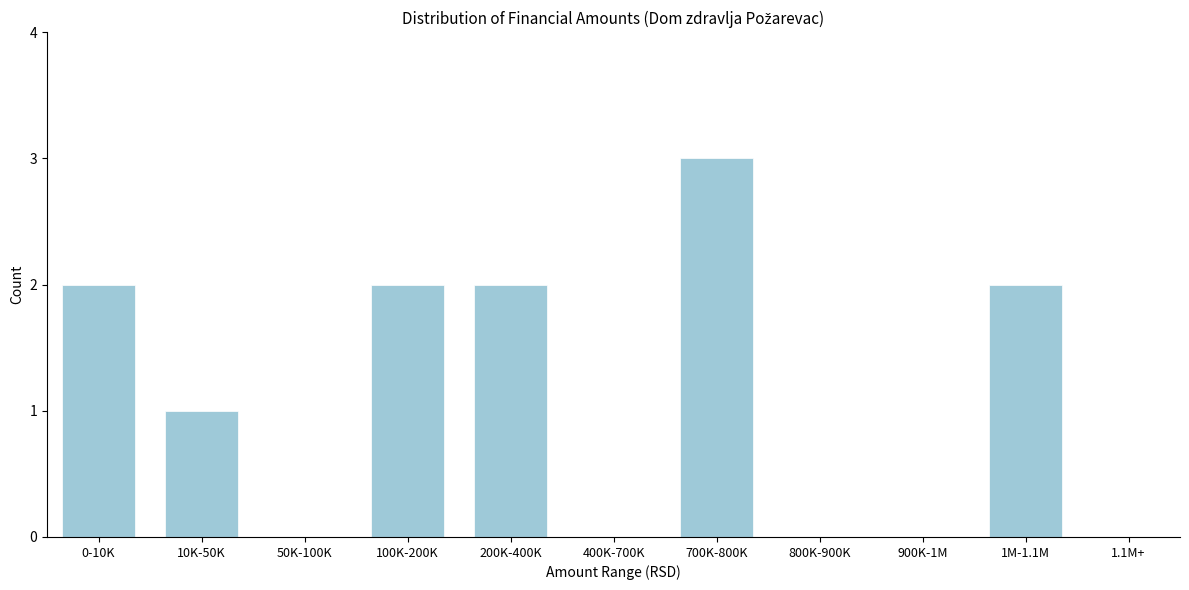

Reading right to left, transcribe all the data shown in this chart.

1.1M+=0	1M-1.1M=2	900K-1M=0	800K-900K=0	700K-800K=3	400K-700K=0	200K-400K=2	100K-200K=2	50K-100K=0	10K-50K=1	0-10K=2